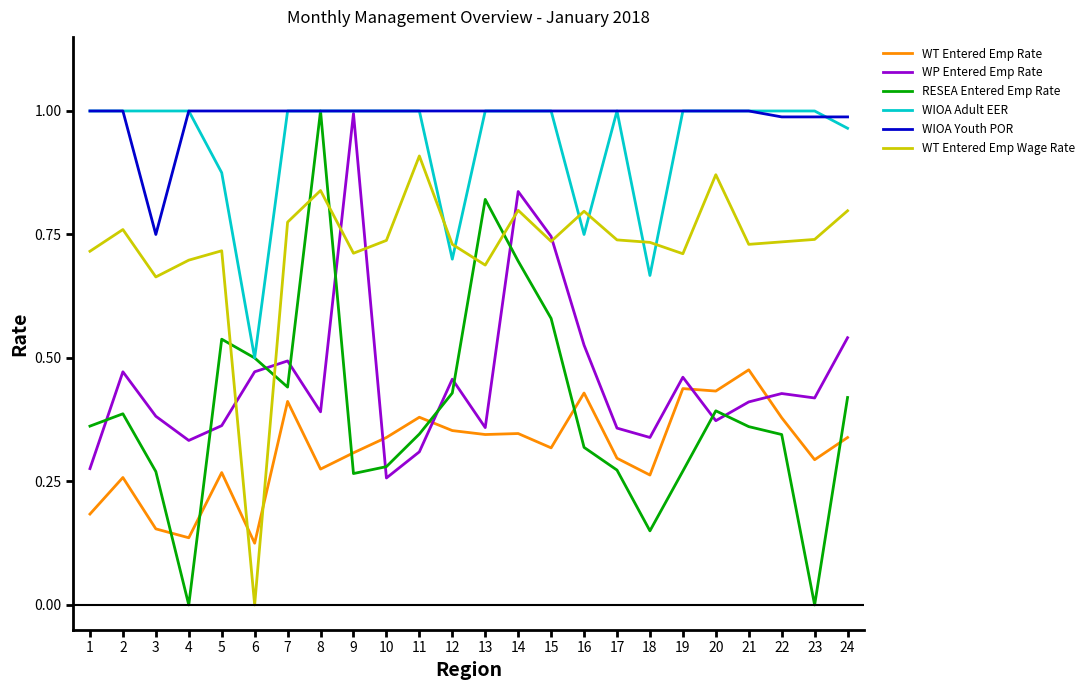

At which category is the sum across all series the highest?

14